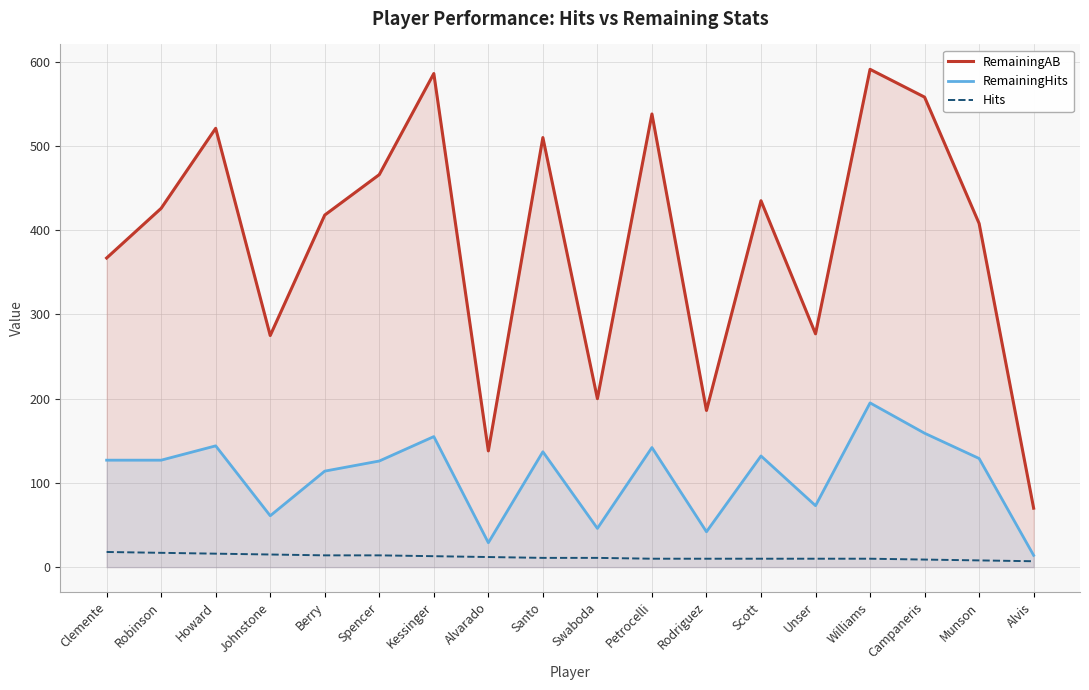

What is the difference between the maximum and minimum values in the RemainingAB series?

521